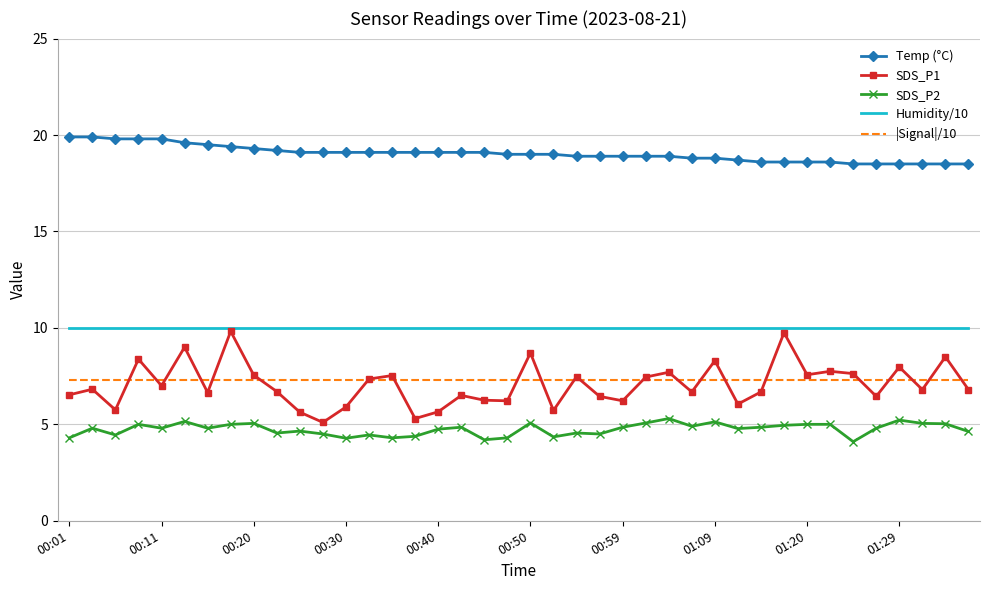

True or false: SDS_P2 and Humidity/10 intersect in this chart.

False